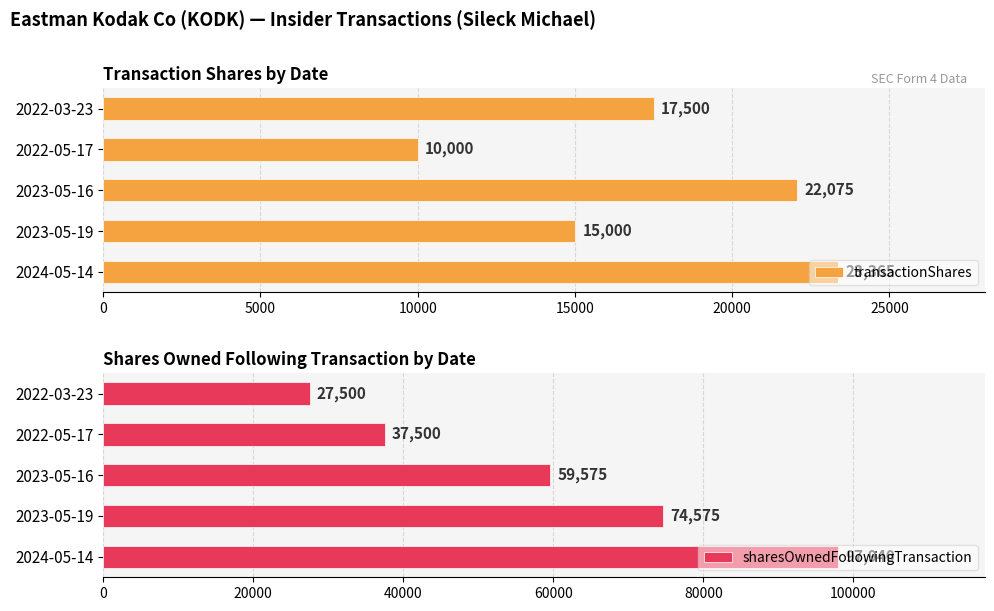

Is the value of sharesOwnedFollowingTransaction at 2022-03-23 greater than the value of transactionShares at 2024-05-14?

Yes